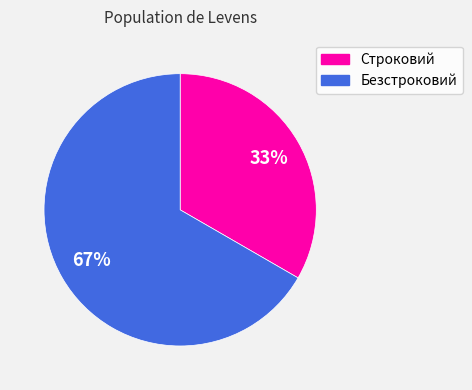

True or false: Строковий accounts for 33% of the total.

True